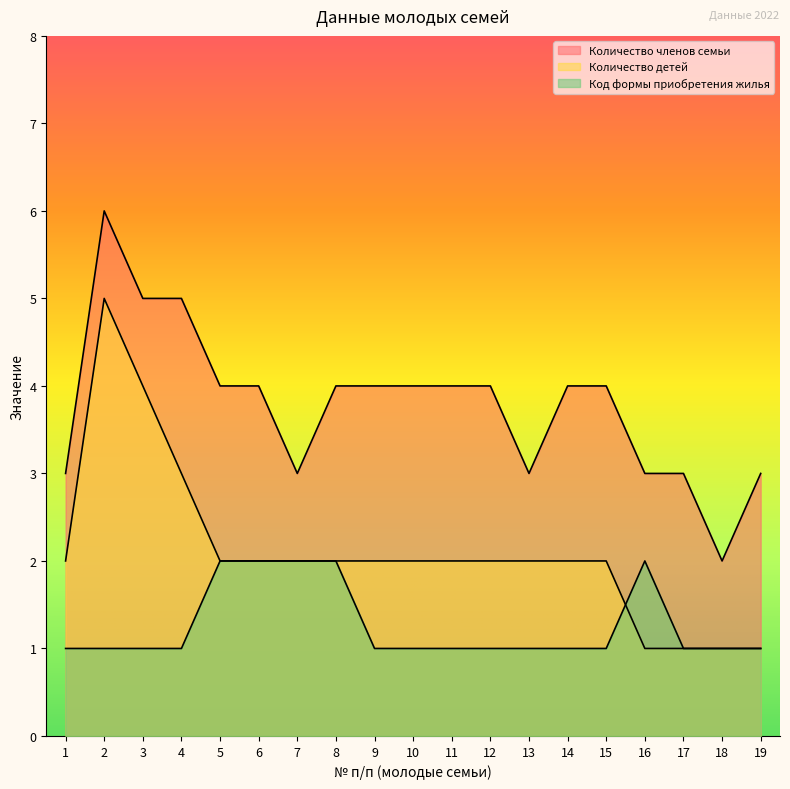

Which series has the largest total across all categories?

Количество членов семьи